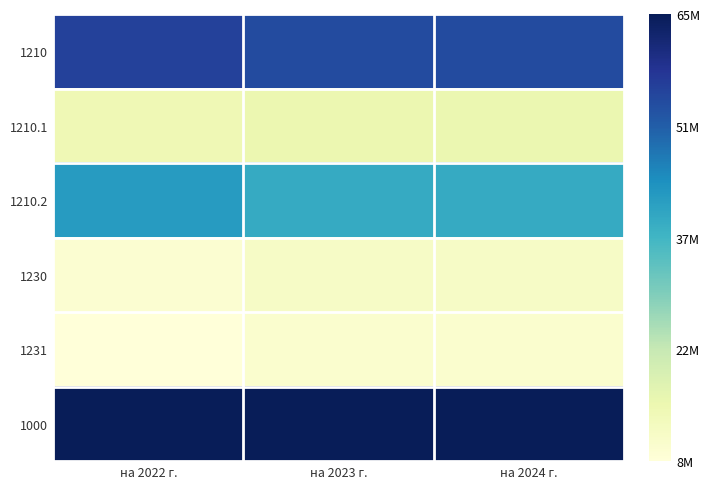

At на 2022 г., list the series in order from smallest to largest.

1231, 1230, 1210.1, 1210.2, 1210, 1000